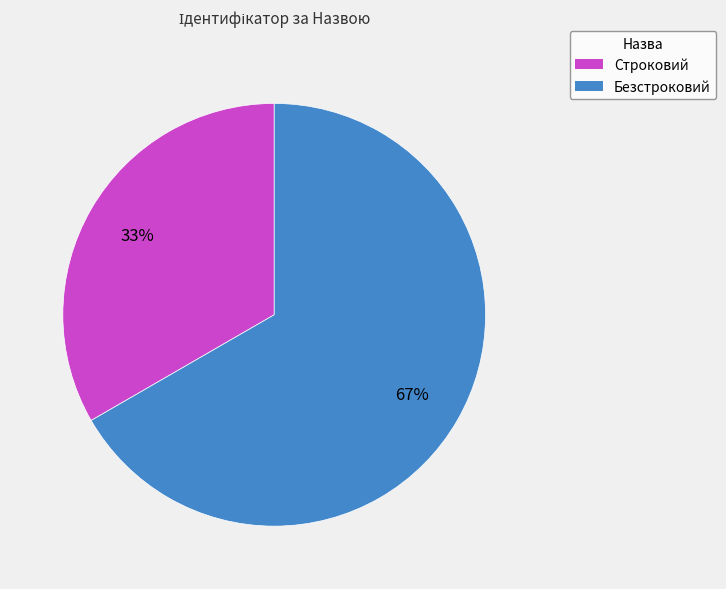

Between Безстроковий and Строковий, which is larger?

Безстроковий